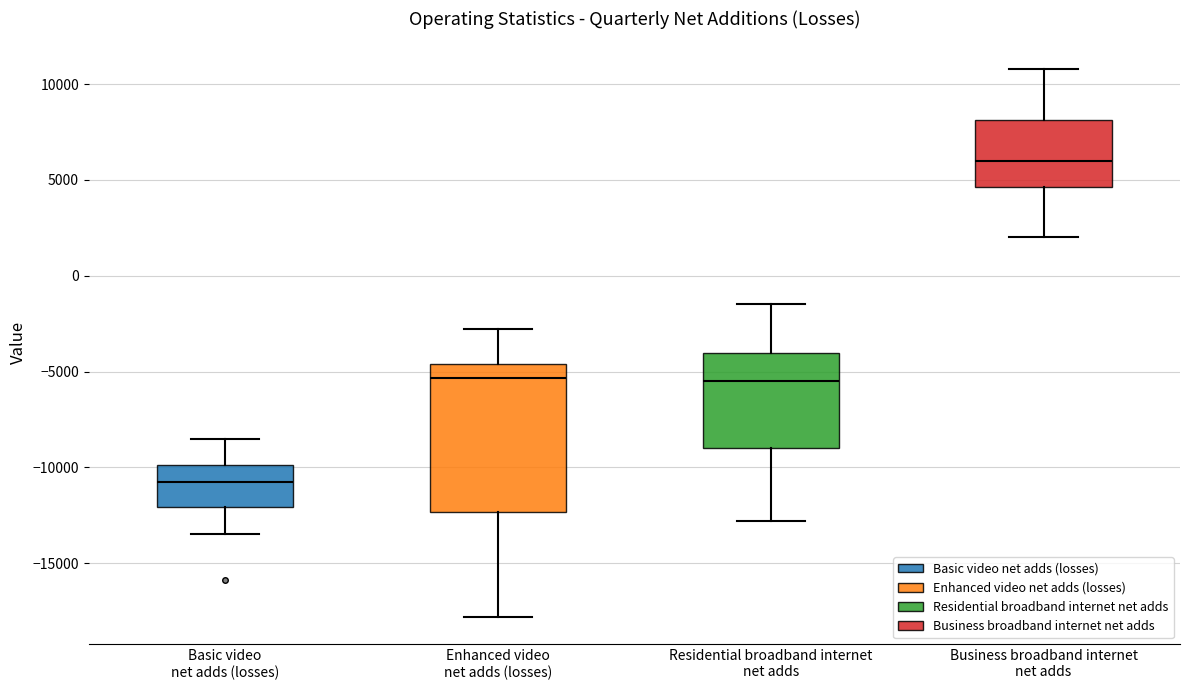

Which box's median line is the highest?

Business broadband internet net adds